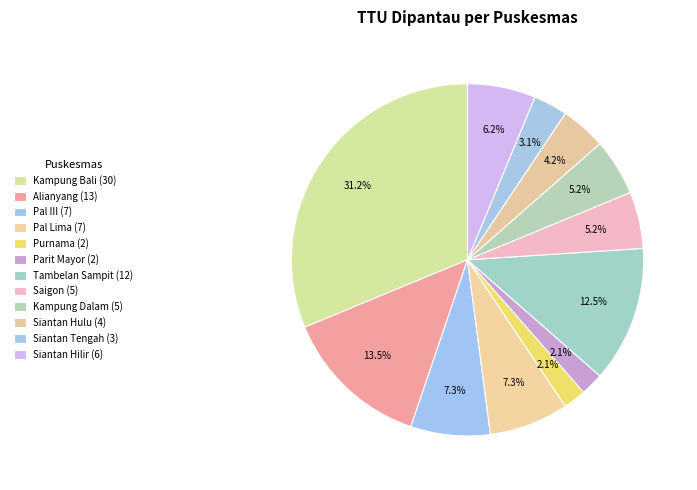

How many segments does this pie chart have?

12